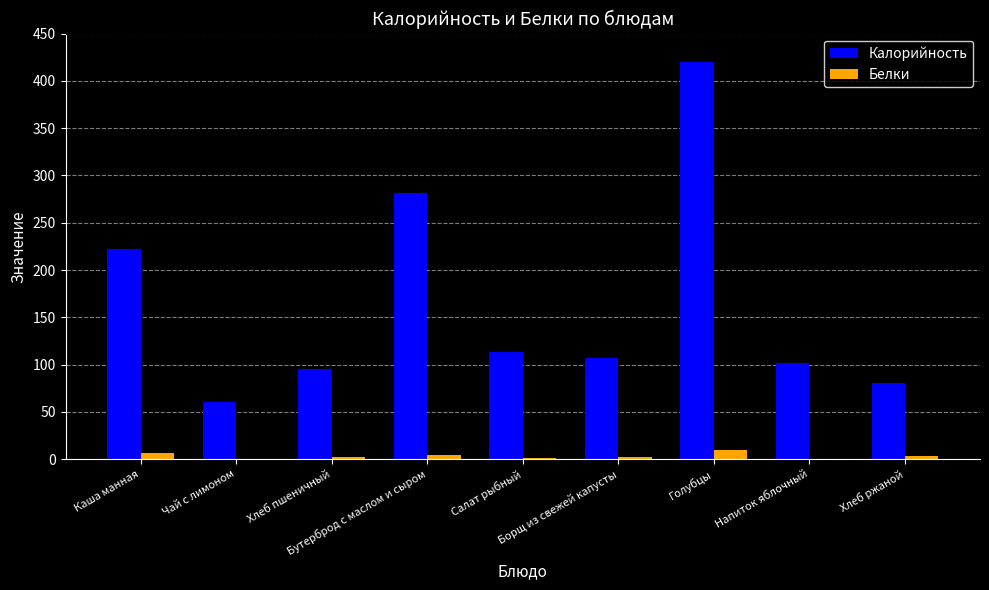

What is the maximum value for Калорийность?

420.0